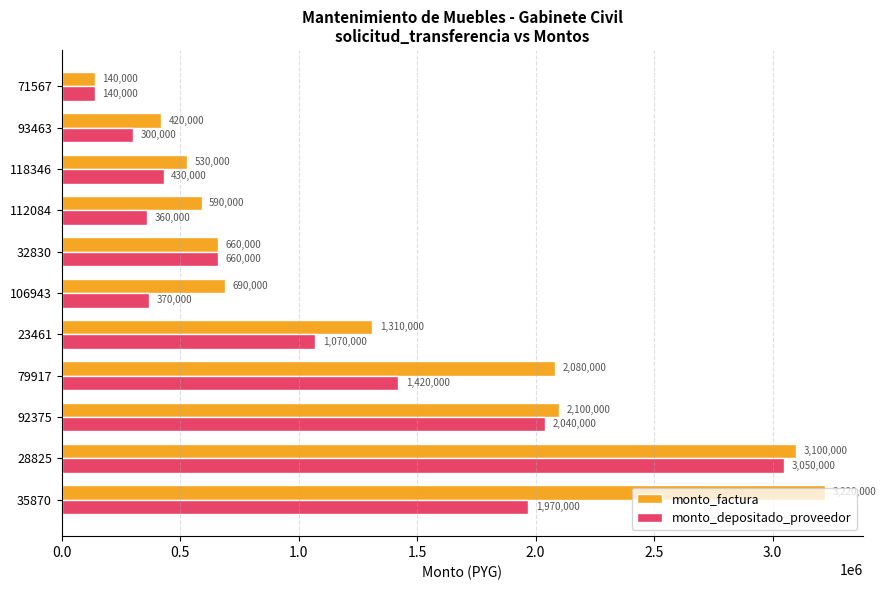

List the series in order of their peak value, lowest first.

monto_depositado_proveedor, monto_factura